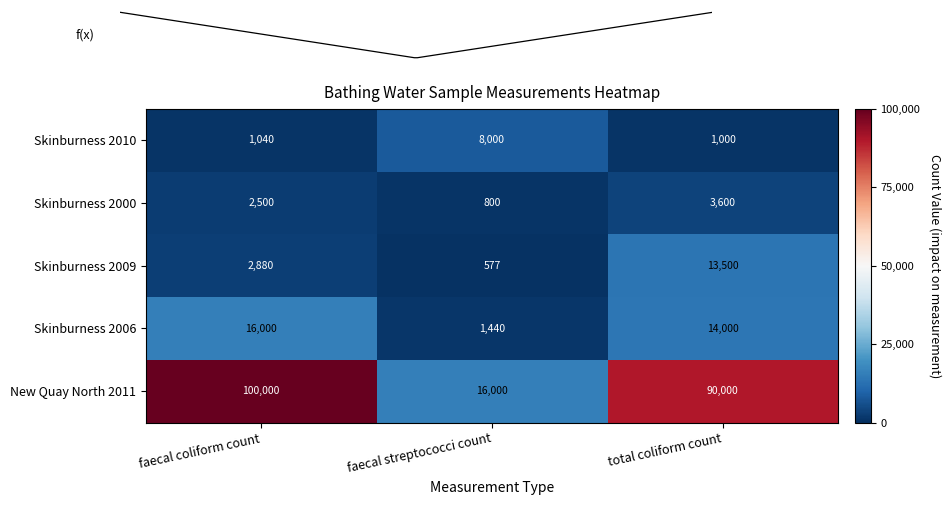

True or false: Skinburness 2006 has a value of 808 at faecal streptococci count.

False